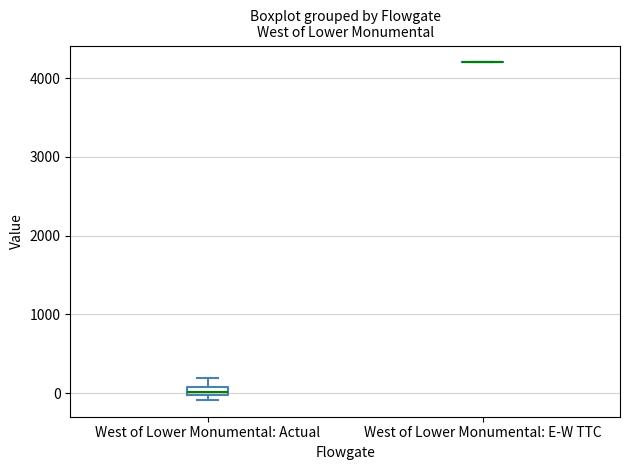

Which box is the tallest, from its lower edge to its upper edge?

West of Lower Monumental: Actual